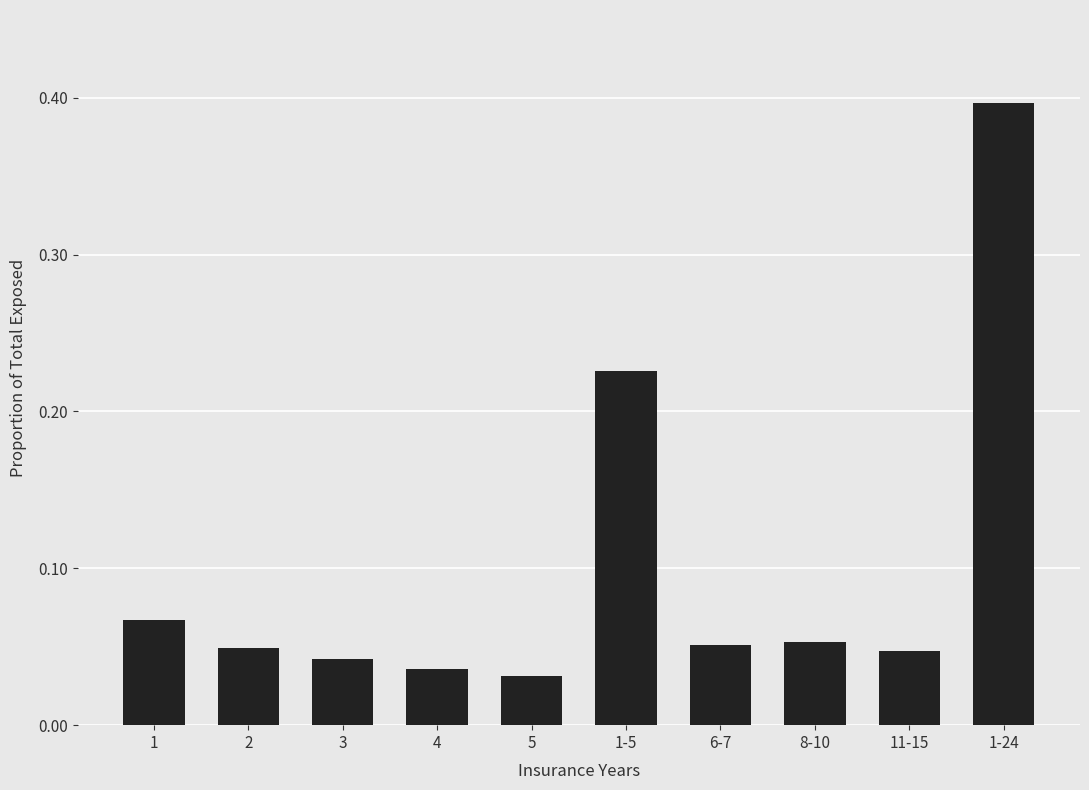

True or false: the data shows 0.4 at 1-24.

True